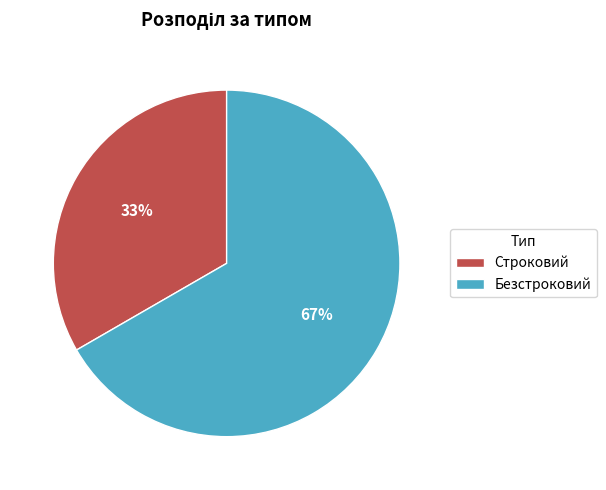

Is Строковий the majority of the pie?

No